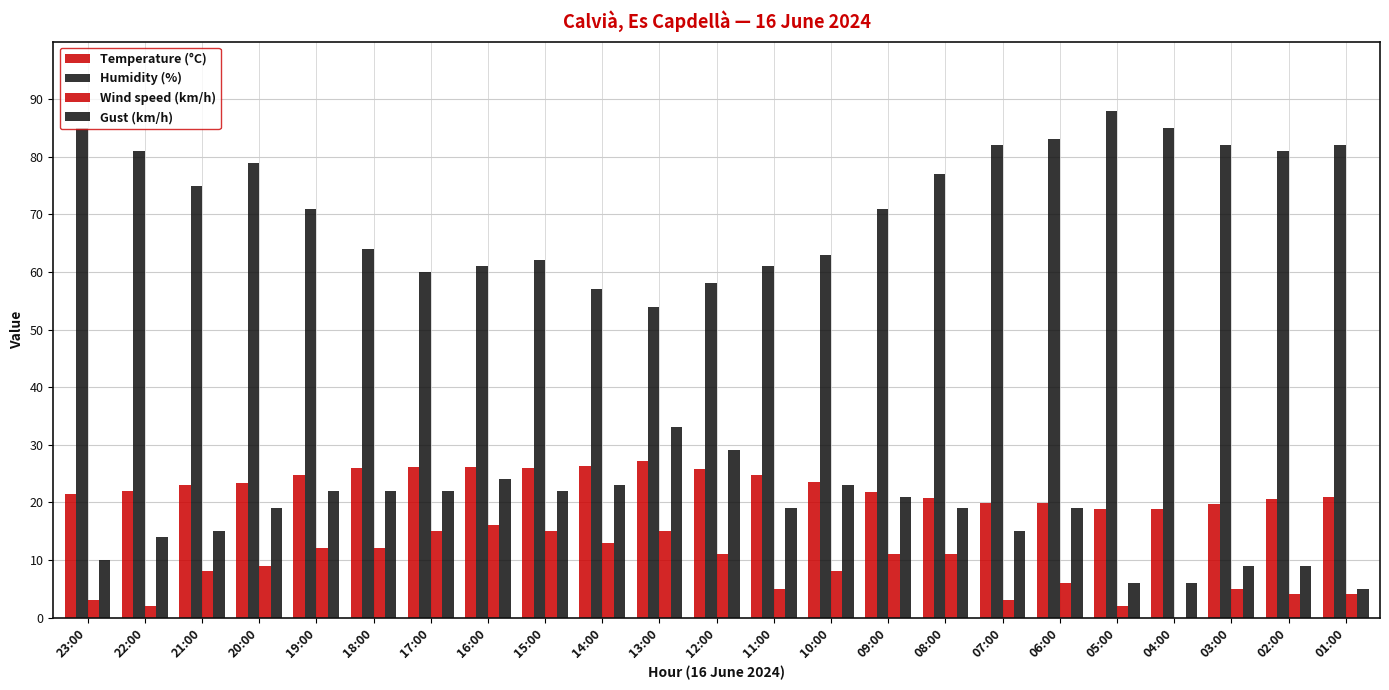

Does the chart contain stacked bars?

No